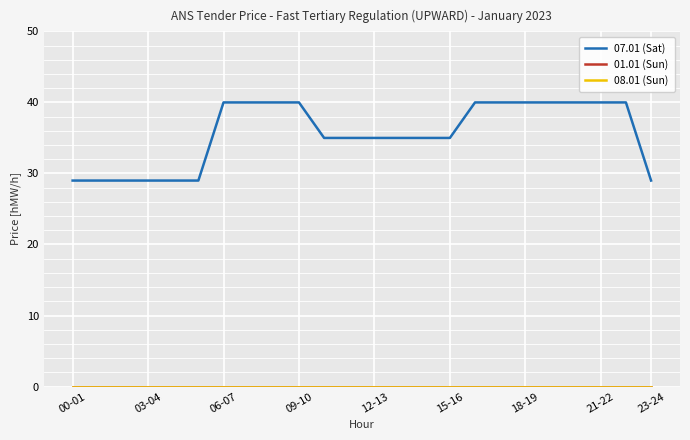

True or false: 07.01 (Sat) and 08.01 (Sun) intersect in this chart.

False